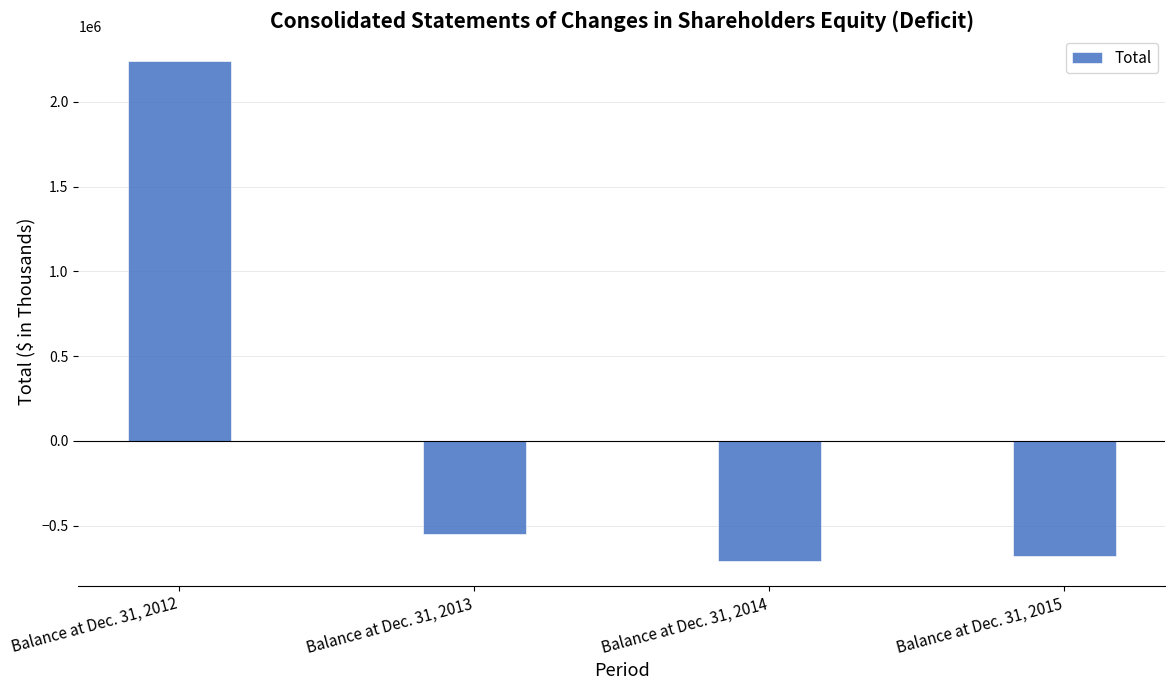

How many distinct data groups are displayed?

1